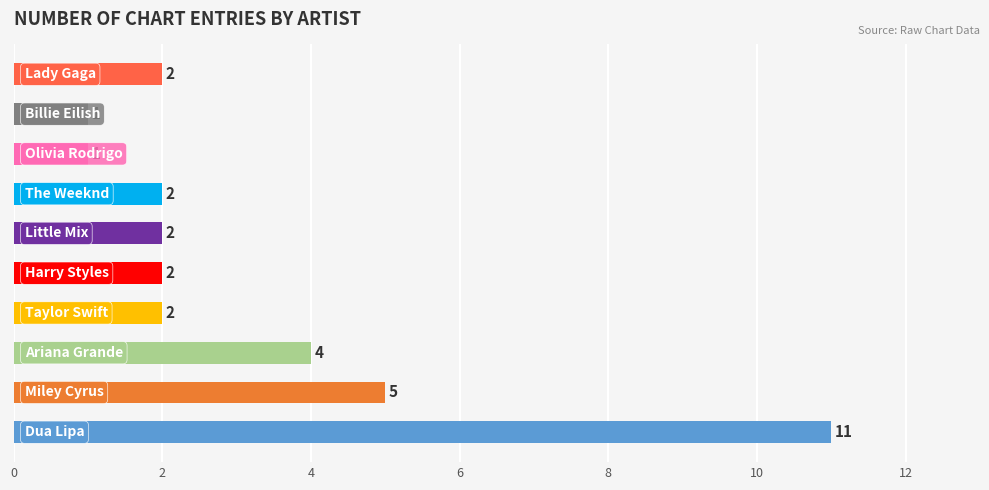

What is the difference between the second highest and minimum values?

4